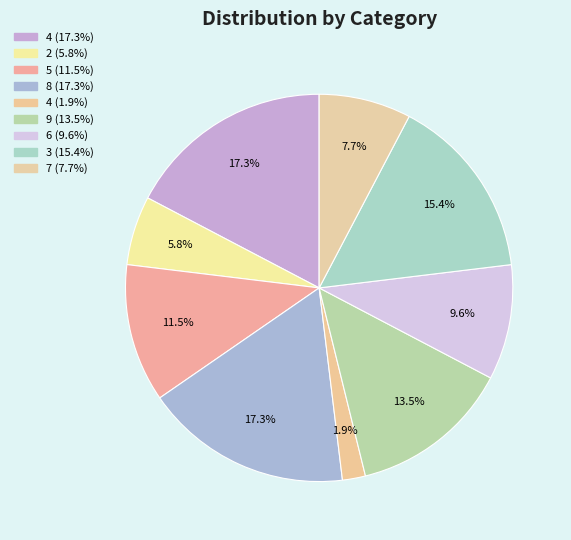

How many slices are in this pie chart?

9